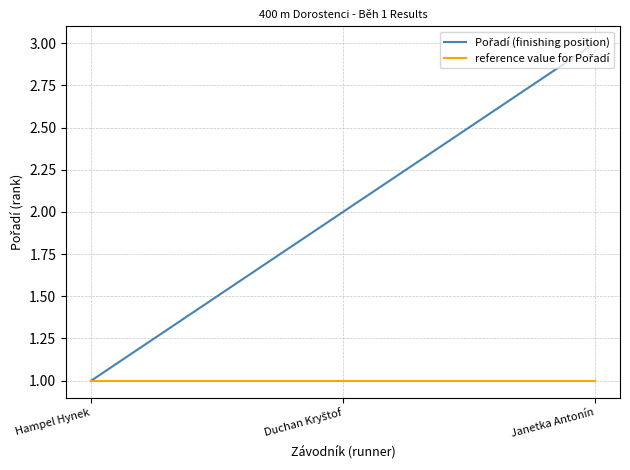

How many series are shown in this chart?

2